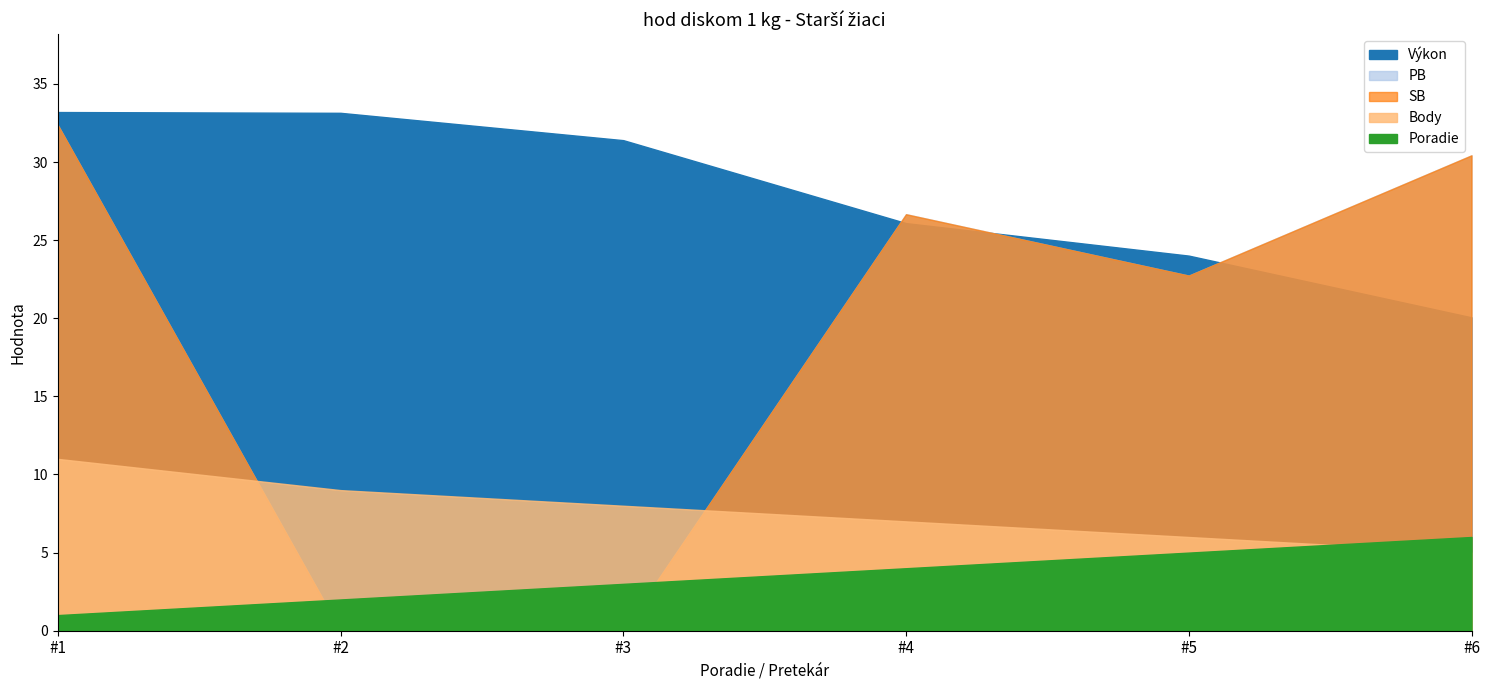

Between 2 and 1, which is larger?

2